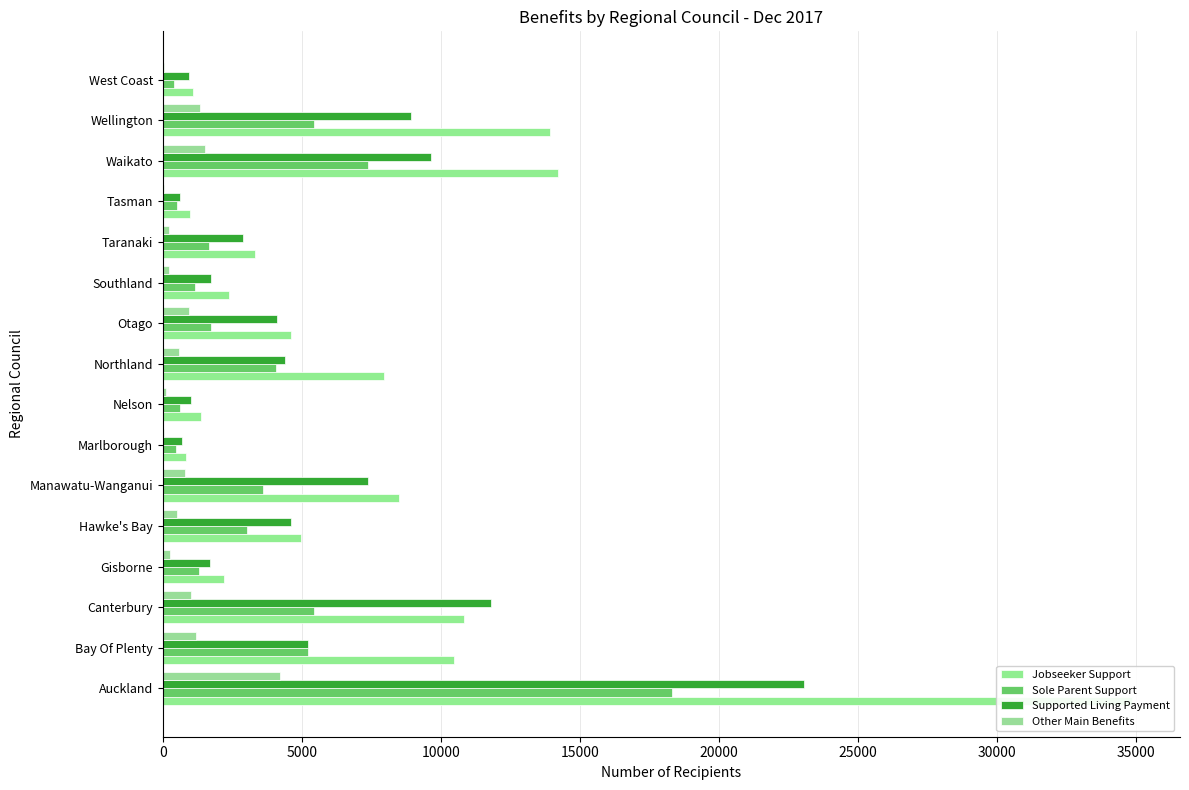

What is the maximum value for Supported Living Payment?

23056